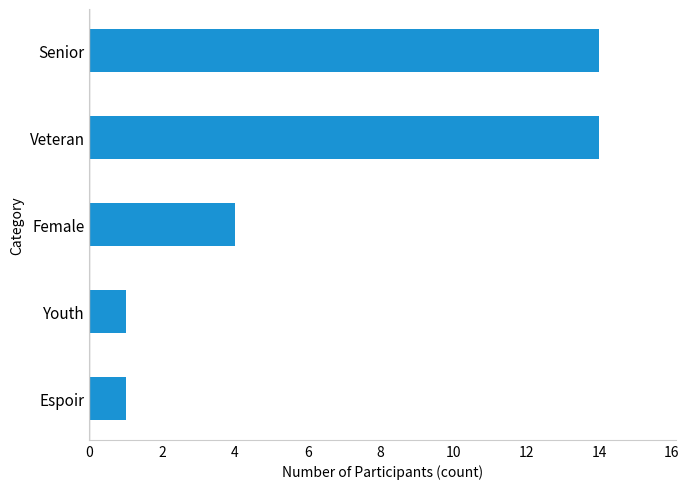

What is the difference between the maximum and second lowest values?

13